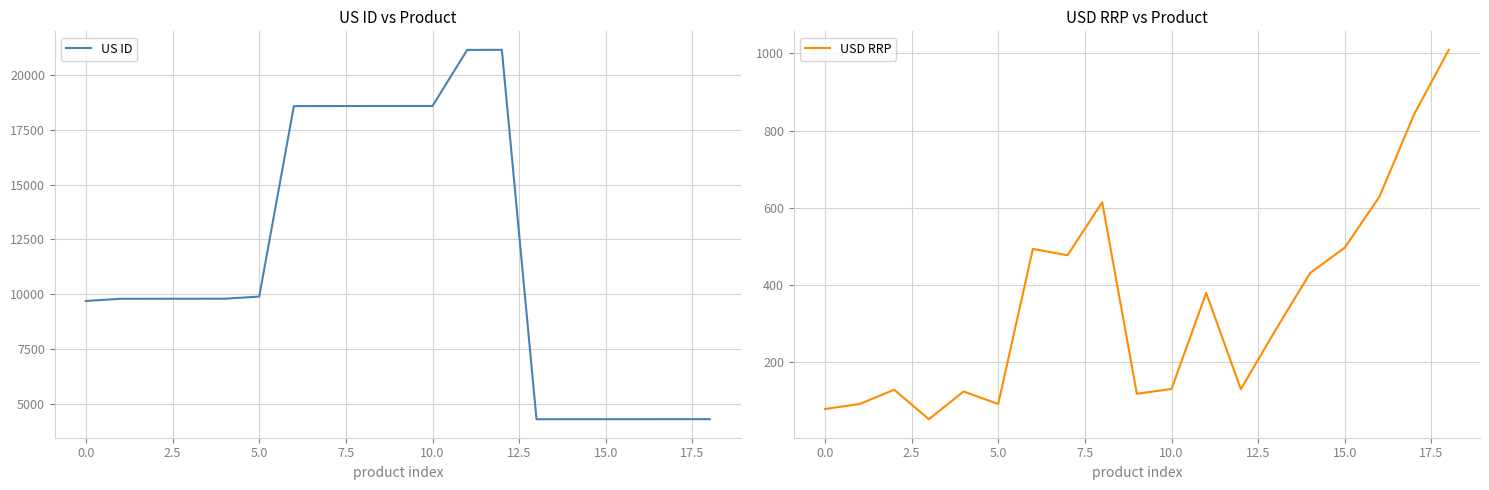

True or false: US ID and USD RRP intersect in this chart.

False